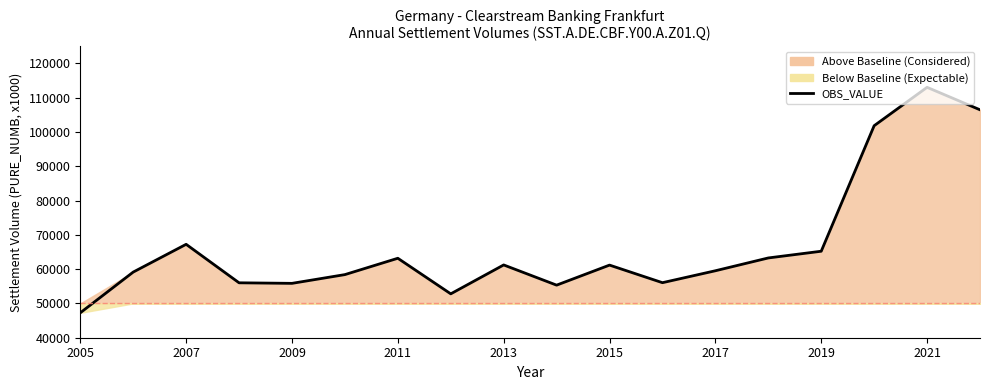

True or false: the data has more than 0 interior local peaks.

True